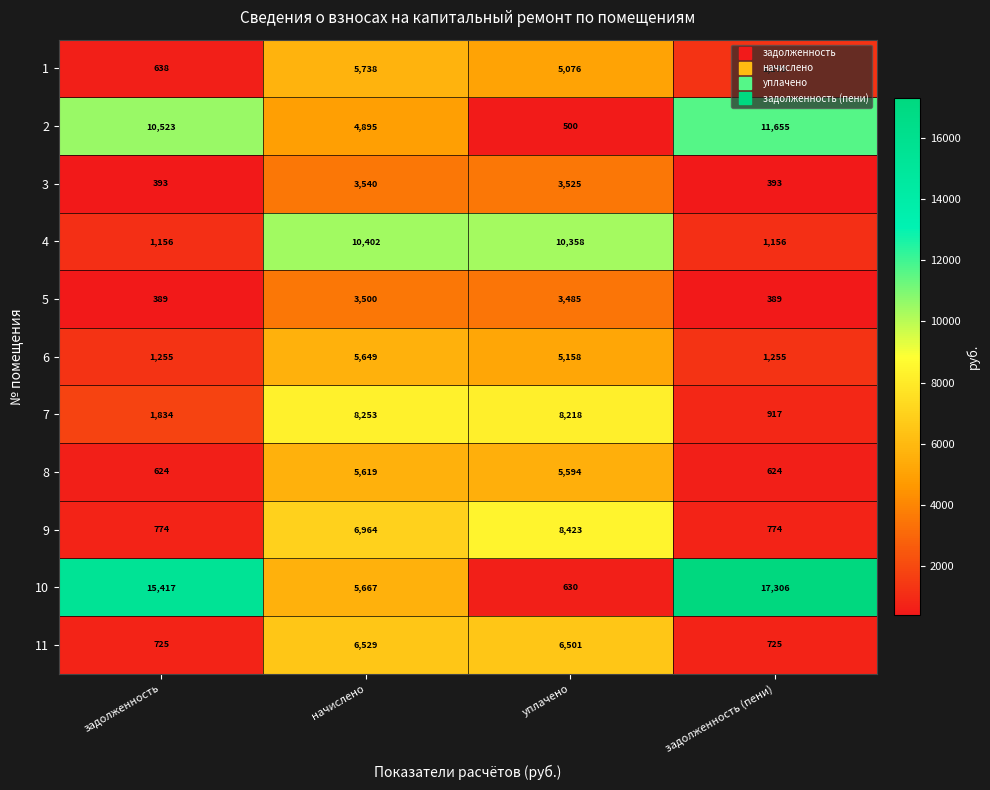

How many data points does each series have?

4